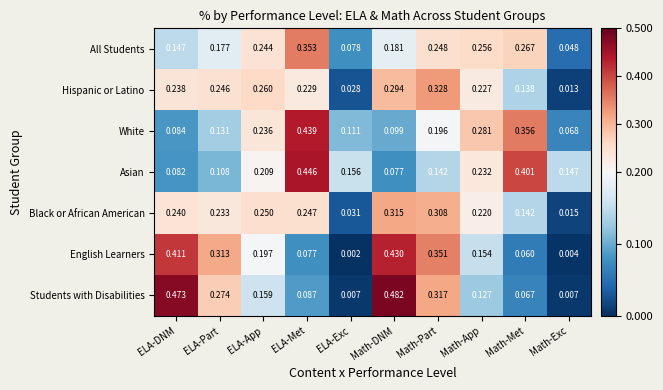

Which category has the highest value across all series?

Math-DNM